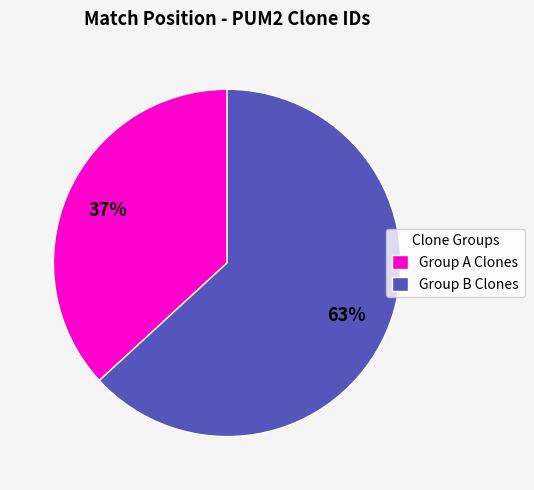

Count the number of slices in the pie.

2